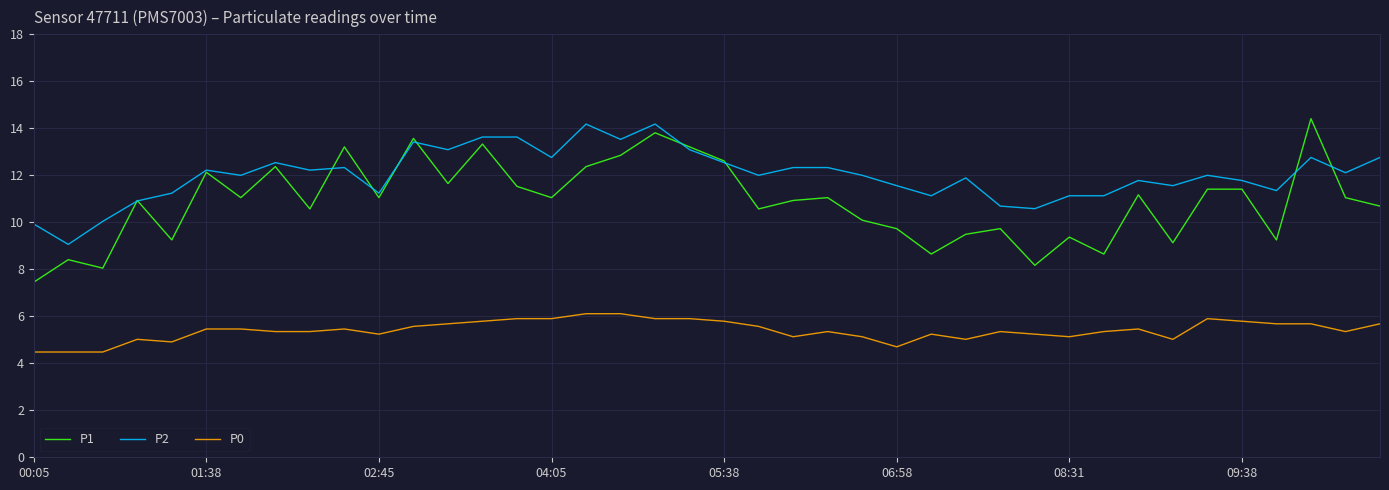

What is the minimum value for P0?

4.5